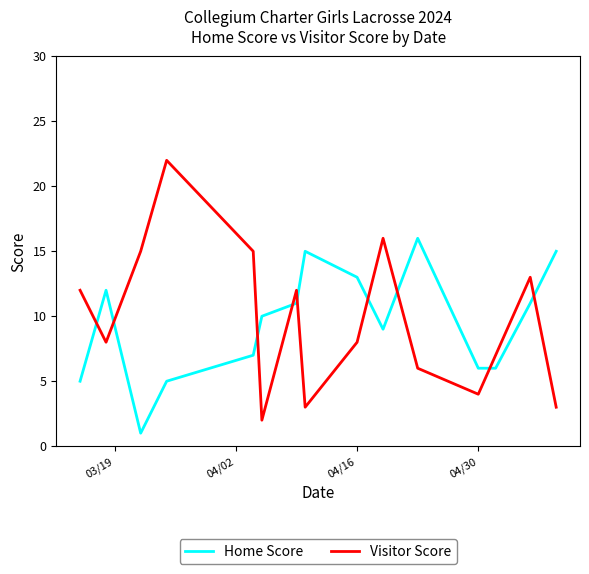

What are all the series names shown in the legend?

Home Score, Visitor Score